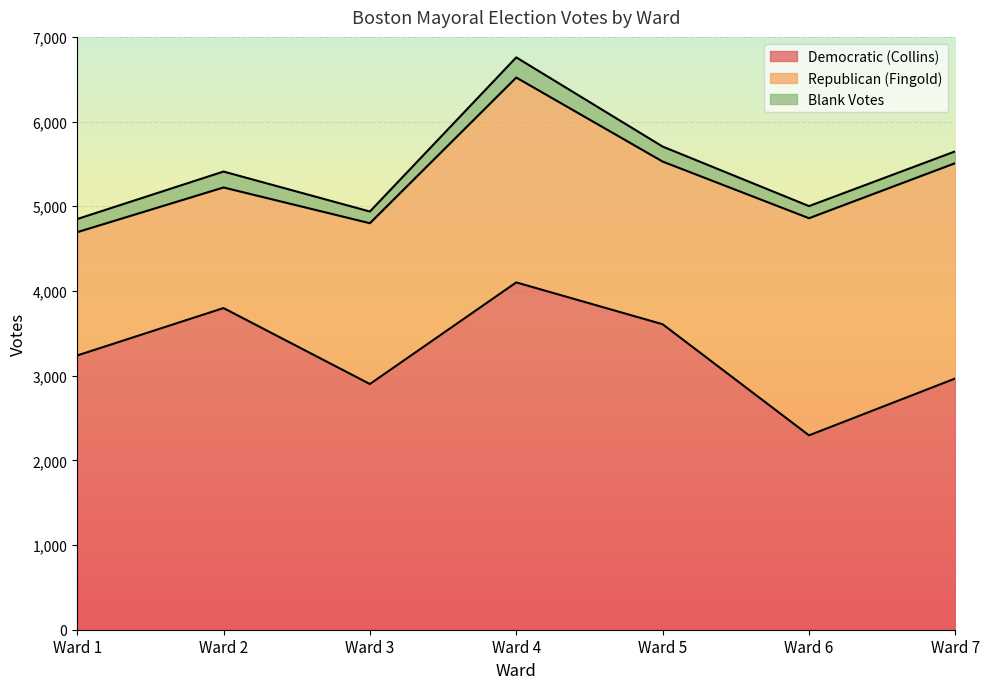

After their last crossing, which series has the higher values: Republican (Fingold) or Democratic (Collins)?

Democratic (Collins)